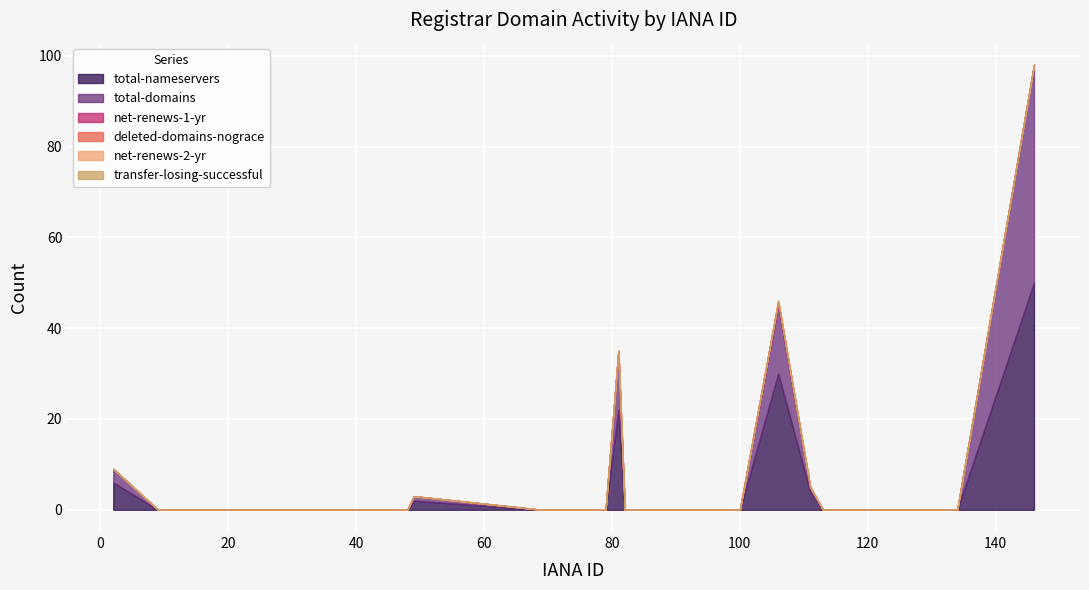

Is the value of transfer-losing-successful at 79 greater than the value of deleted-domains-nograce at 73?

No